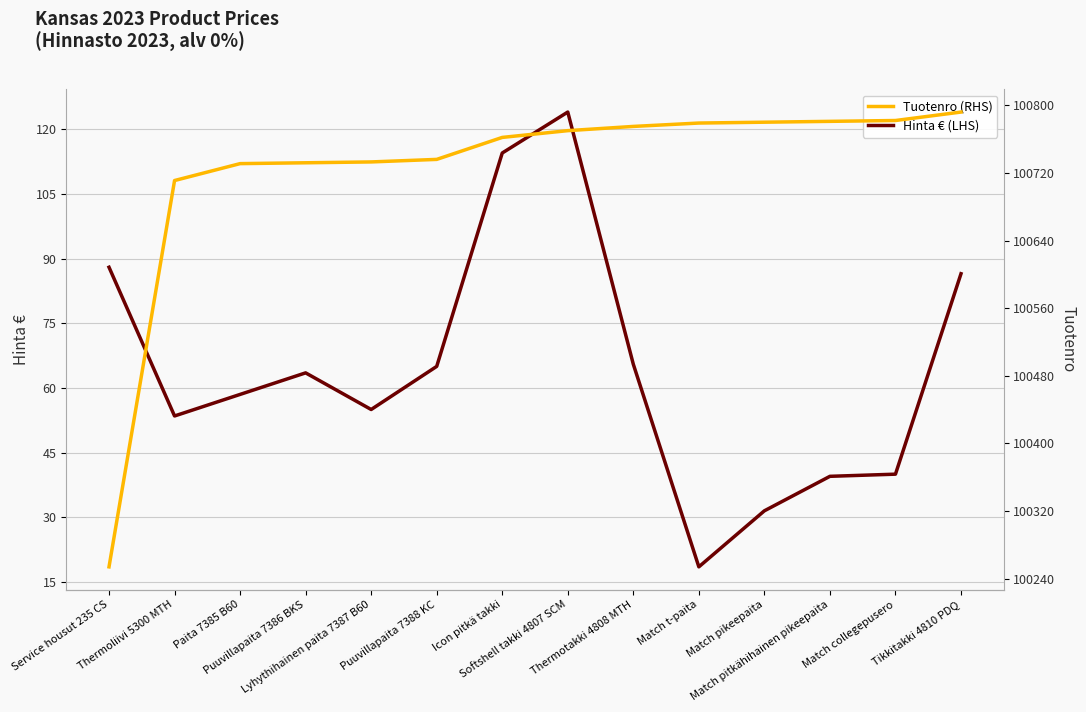

Reading left to right, list all the values displayed in this chart.

Hinta € (LHS): Service housut 235 CS=88.0	Thermoliivi 5300 MTH=53.5	Paita 7385 B60=58.5	Puuvillapaita 7386 BKS=63.5	Lyhythihainen paita 7387 B60=55.0	Puuvillapaita 7388 KC=65.0	Icon pitkä takki=114.5	Softshell takki 4807 SCM=124.0	Thermotakki 4808 MTH=65.5	Match t-paita=18.5	Match pikeepaita=31.5	Match pitkähihainen pikeepaita=39.5	Match collegepusero=40.0	Tikkitakki 4810 PDQ=86.5
Tuotenro (RHS): Service housut 235 CS=100254.0	Thermoliivi 5300 MTH=100711.0	Paita 7385 B60=100731.0	Puuvillapaita 7386 BKS=100732.0	Lyhythihainen paita 7387 B60=100733.0	Puuvillapaita 7388 KC=100736.0	Icon pitkä takki=100762.0	Softshell takki 4807 SCM=100770.0	Thermotakki 4808 MTH=100775.0	Match t-paita=100779.0	Match pikeepaita=100780.0	Match pitkähihainen pikeepaita=100781.0	Match collegepusero=100782.0	Tikkitakki 4810 PDQ=100792.0